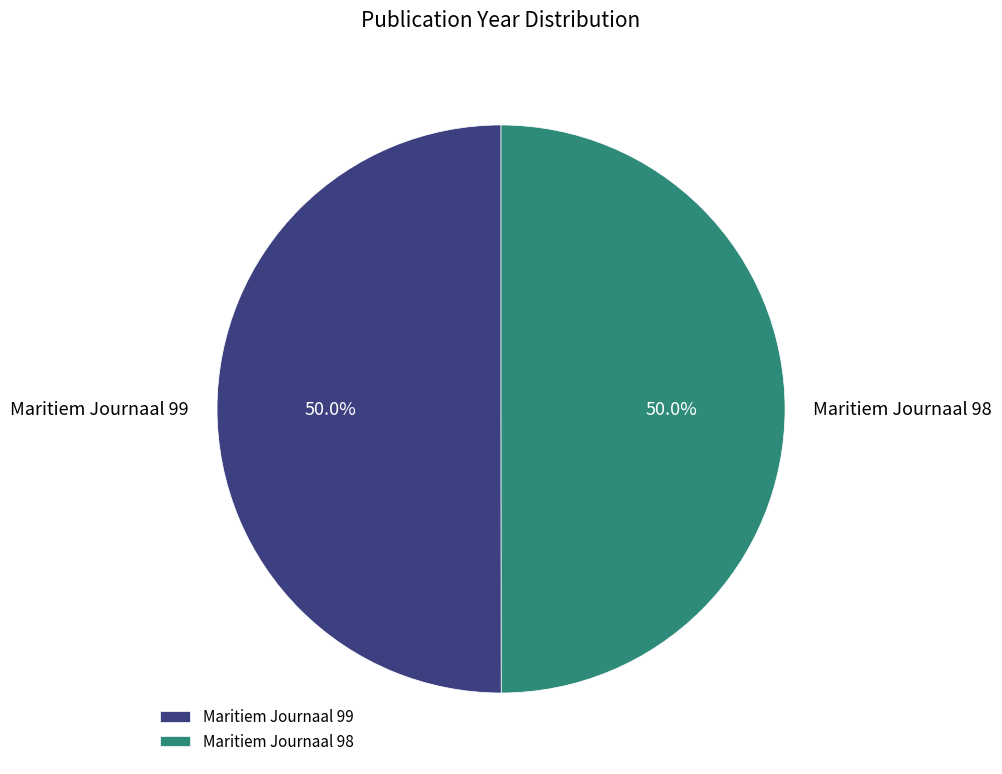

Is it true that Maritiem Journaal 98 is 50% of the pie?

True